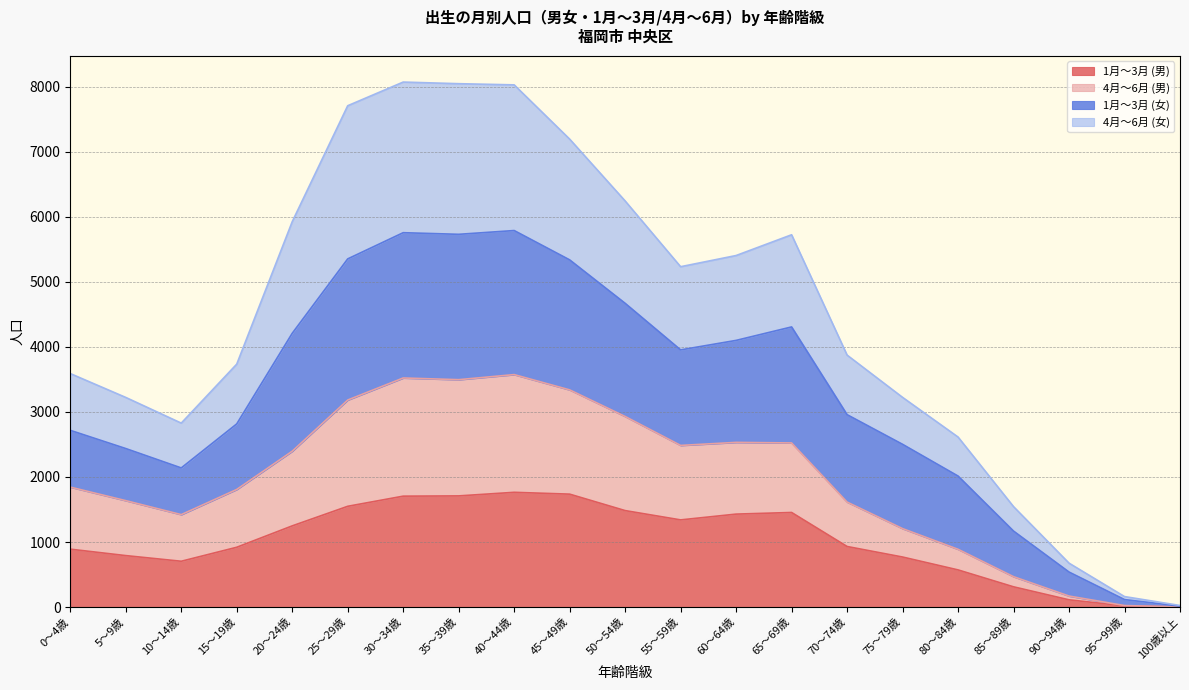

The value of 1月～3月 (男) at 65～69歳 is 1454. True or false?

True